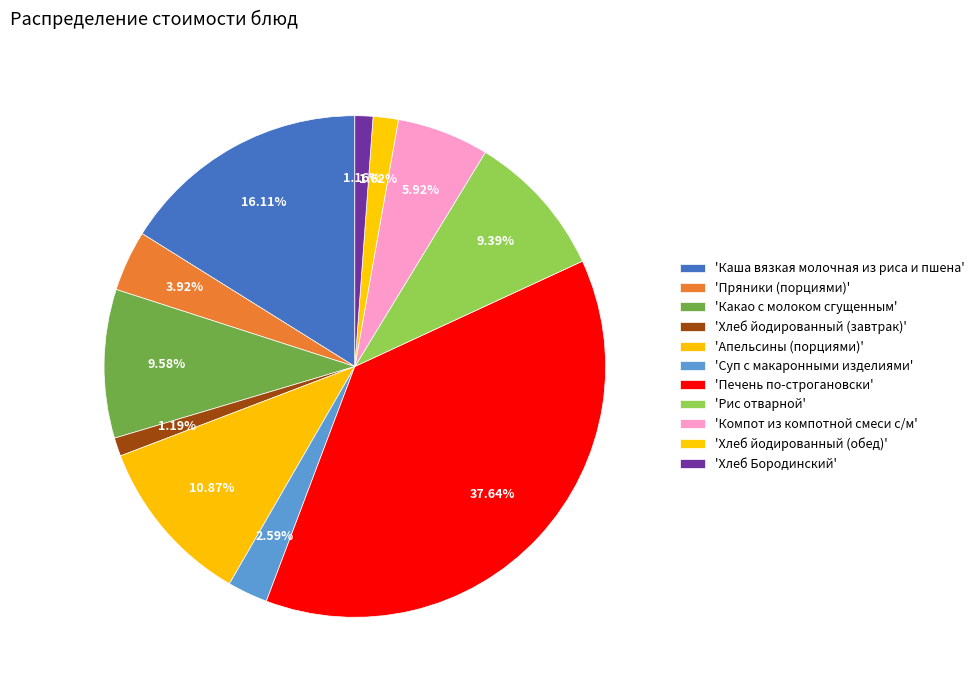

Count the number of slices in the pie.

11